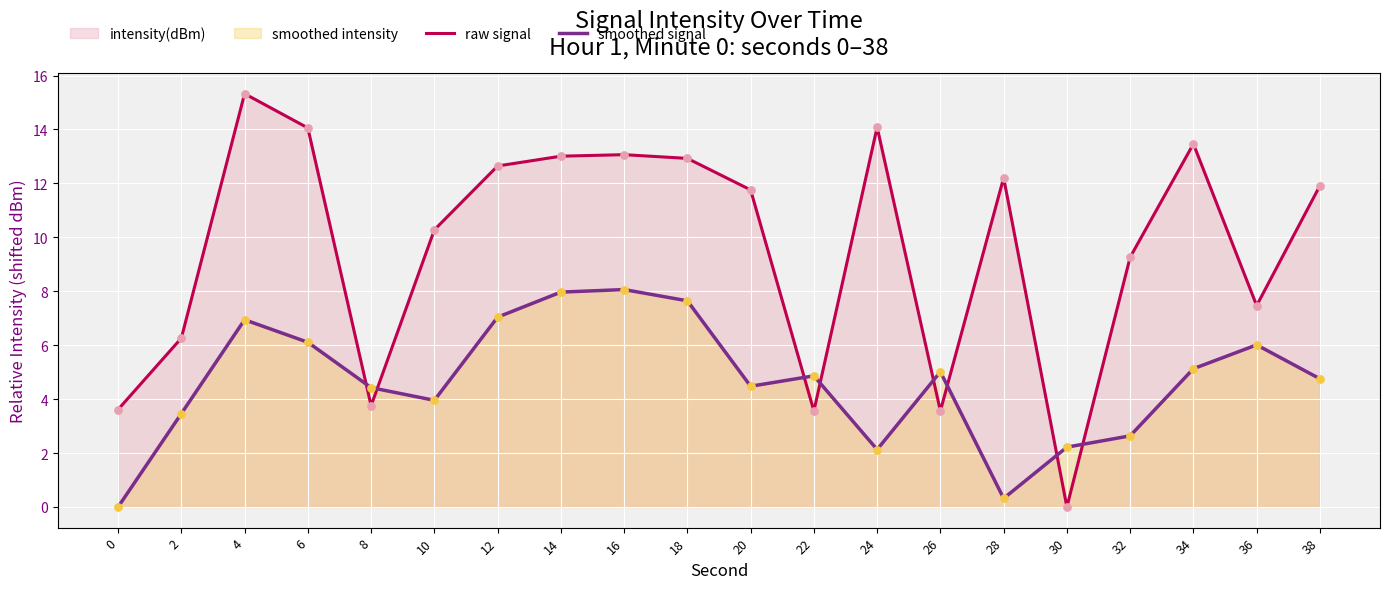

Is the value of raw signal at 10 greater than the value of smoothed signal at 6?

Yes